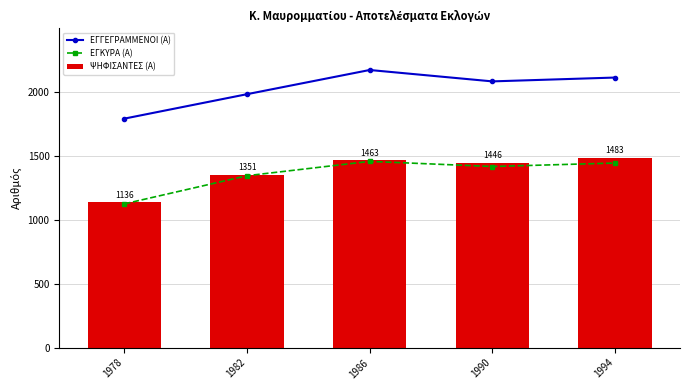

Does the chart contain any negative values?

No